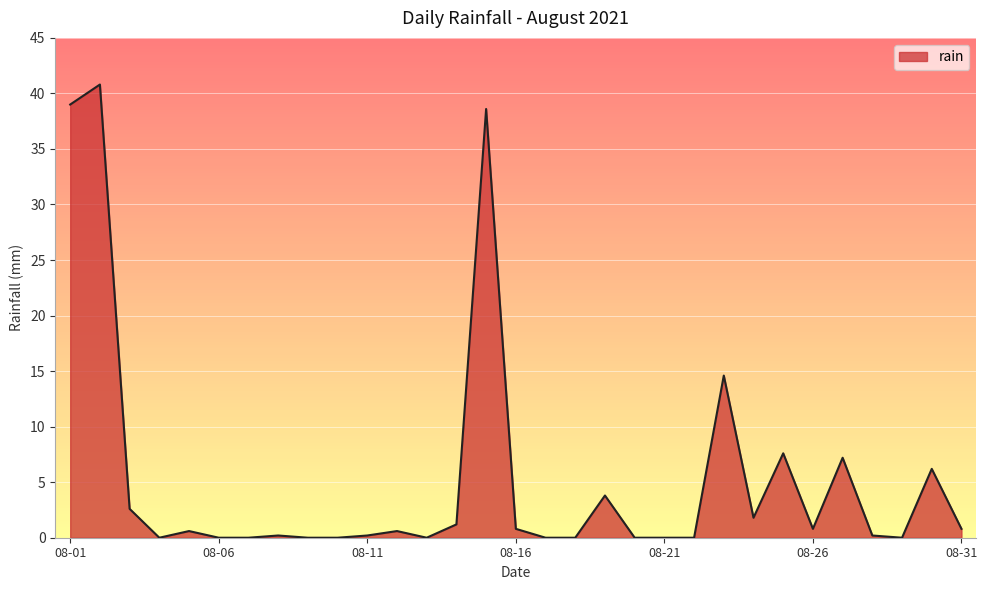

Reading left to right, what are all the values shown in this chart?

39.0	40.8	2.6	0.0	0.6	0.0	0.0	0.2	0.0	0.0	0.2	0.6	0.0	1.2	38.6	0.8	0.0	0.0	3.8	0.0	0.0	0.0	14.6	1.8	7.6	0.8	7.2	0.2	0.0	6.2	0.8